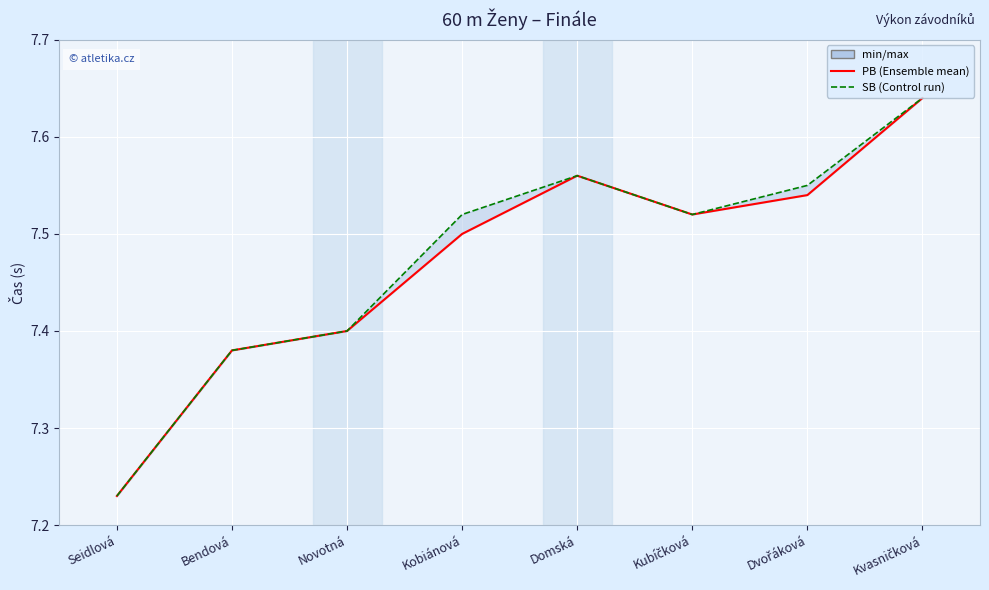

At Novotná, list the series in order from smallest to largest.

PB, SB